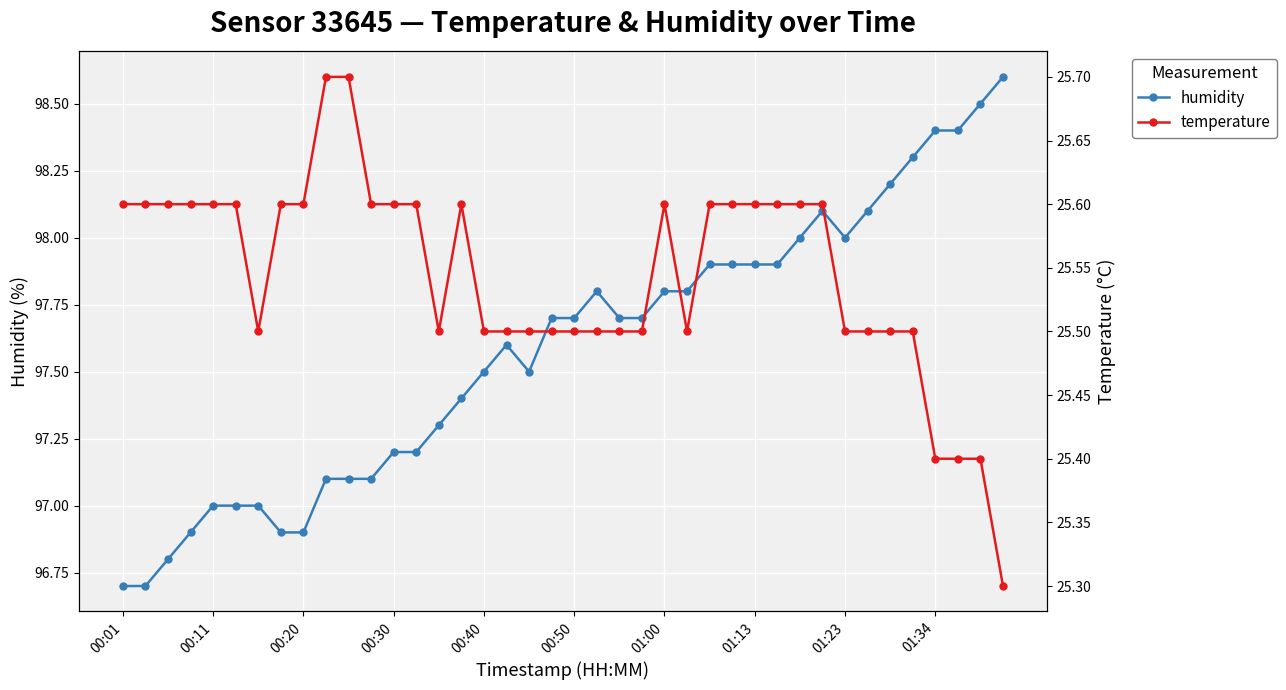

Reading left to right, list all the values displayed in this chart.

humidity: 96.7	96.7	96.8	96.9	97.0	97.0	97.0	96.9	96.9	97.1	97.1	97.1	97.2	97.2	97.3	97.4	97.5	97.6	97.5	97.7	97.7	97.8	97.7	97.7	97.8	97.8	97.9	97.9	97.9	97.9	98.0	98.1	98.0	98.1	98.2	98.3	98.4	98.4	98.5	98.6
temperature: 25.6	25.6	25.6	25.6	25.6	25.6	25.5	25.6	25.6	25.7	25.7	25.6	25.6	25.6	25.5	25.6	25.5	25.5	25.5	25.5	25.5	25.5	25.5	25.5	25.6	25.5	25.6	25.6	25.6	25.6	25.6	25.6	25.5	25.5	25.5	25.5	25.4	25.4	25.4	25.3